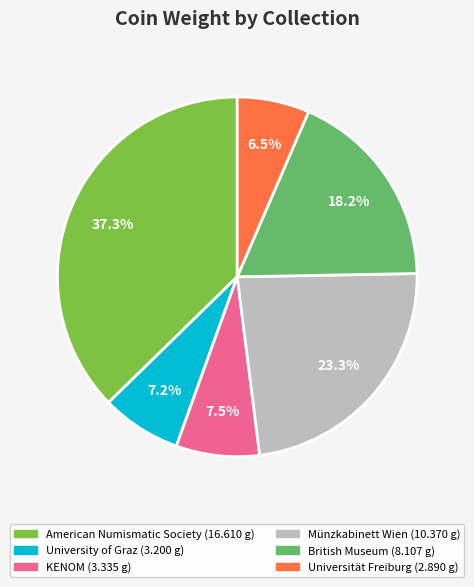

Is there any slice that represents more than half of the pie?

No